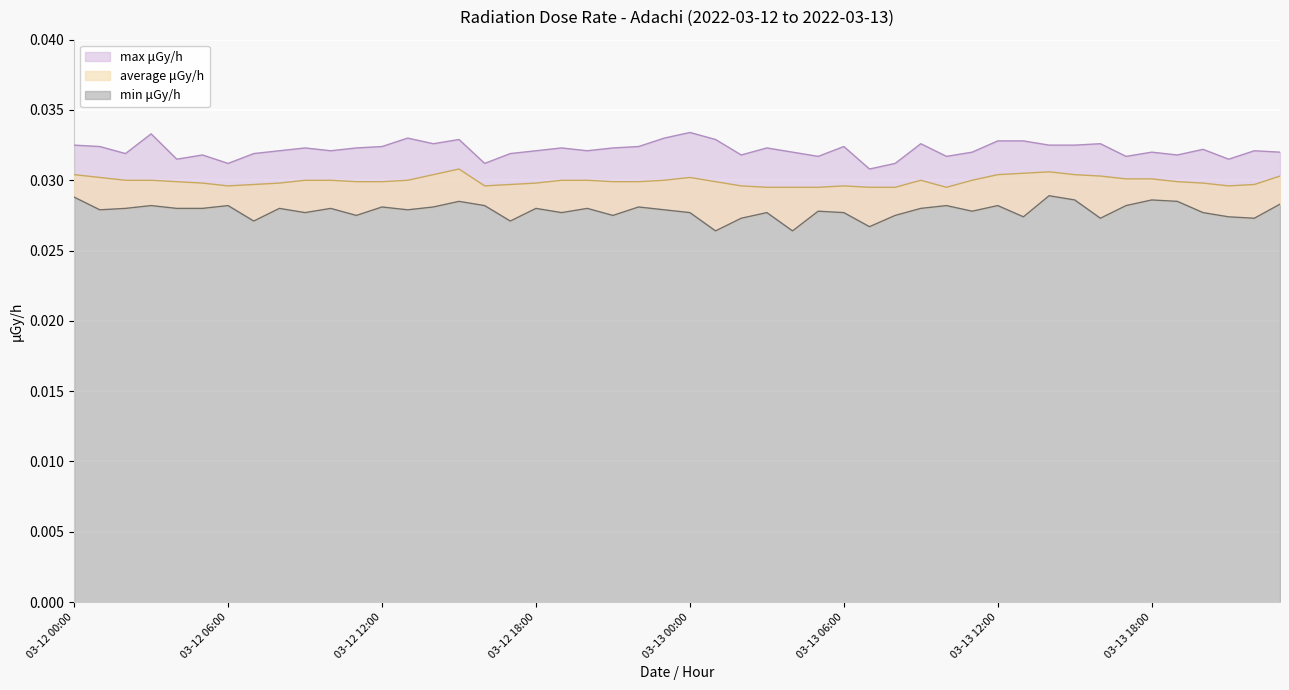

Rank the series at 2022-03-12 from highest to lowest value.

max μGy/h, average μGy/h, min μGy/h